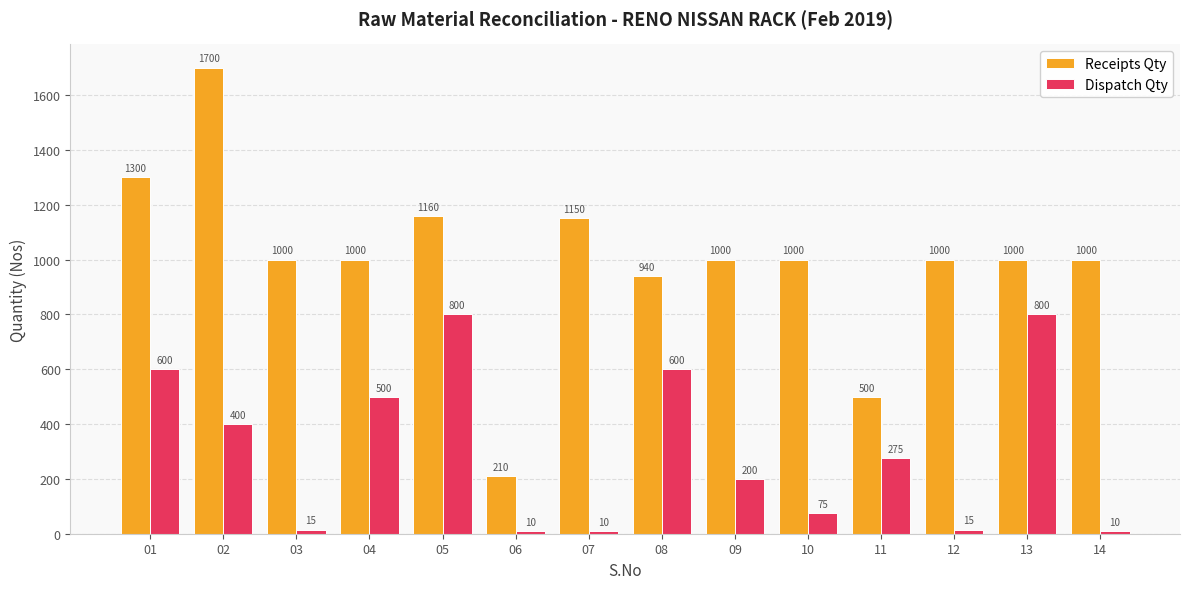

What is the approximate value of Receipts Qty at 13?

1000